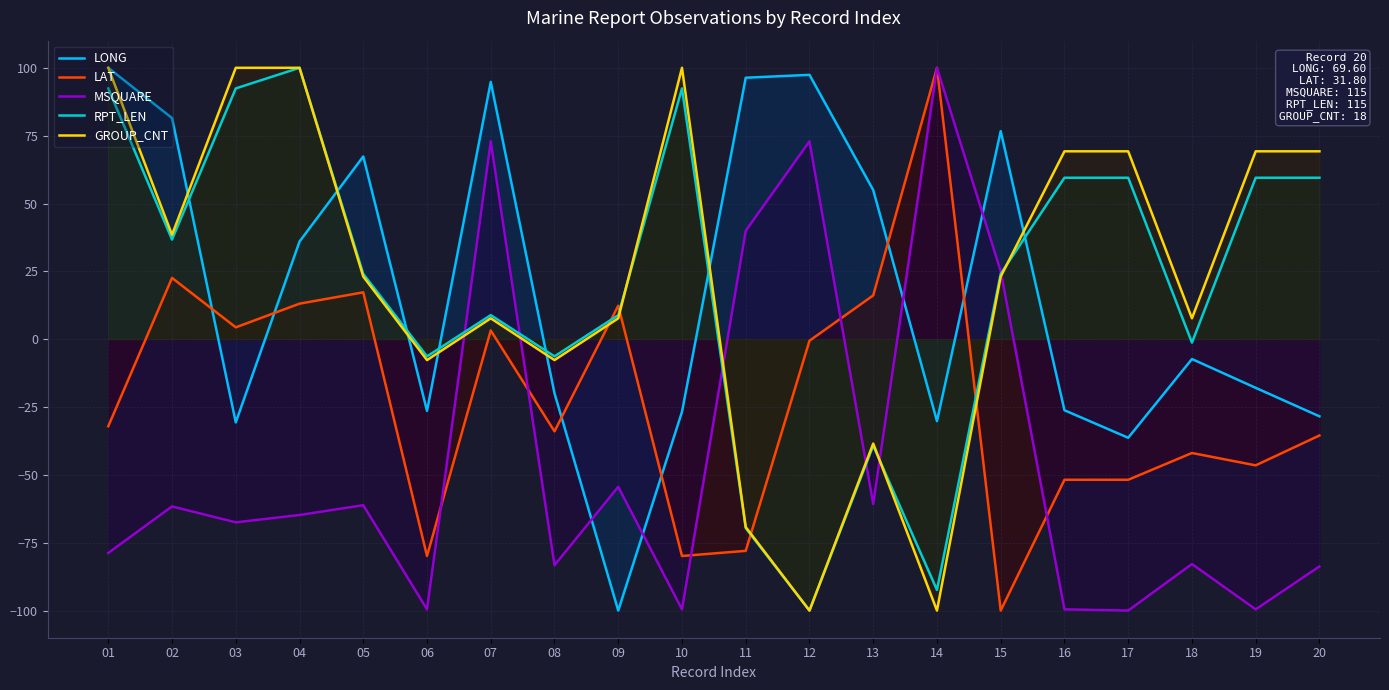

Is the value of LAT at 05 greater than the value of GROUP_CNT at 02?

No